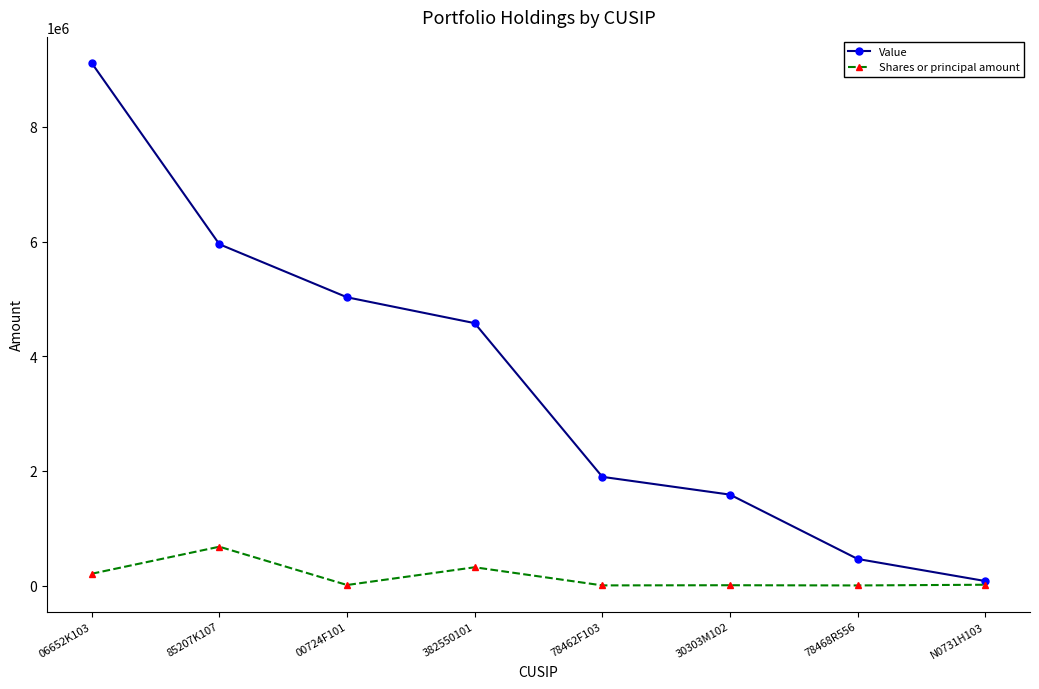

What is the difference between the maximum and second lowest values in the Value series?

8648000